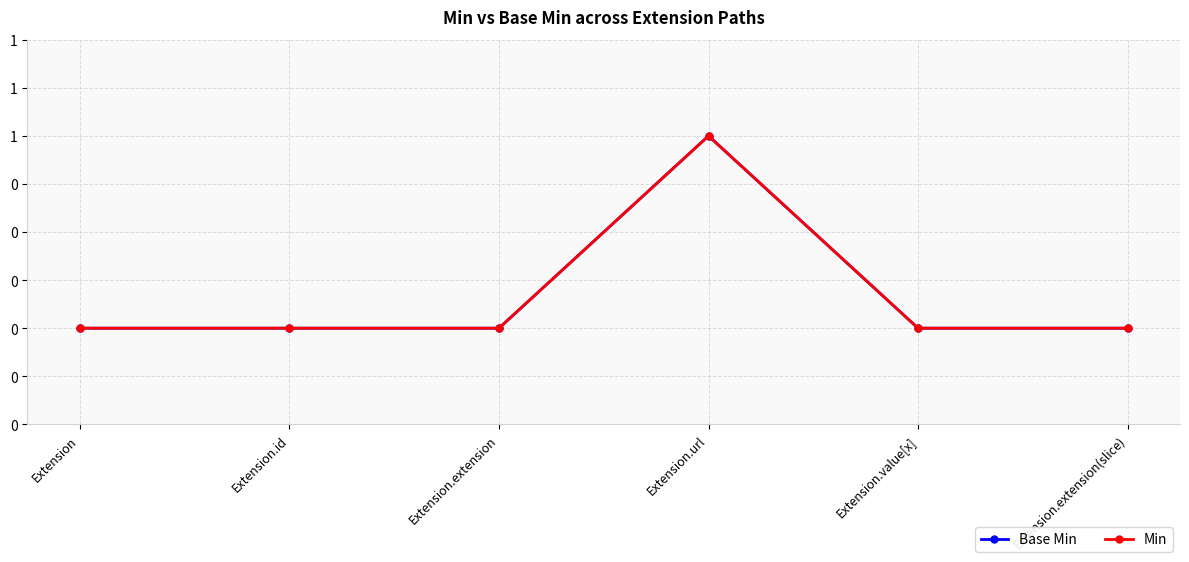

The value of Base Min at Extension is 0. True or false?

True